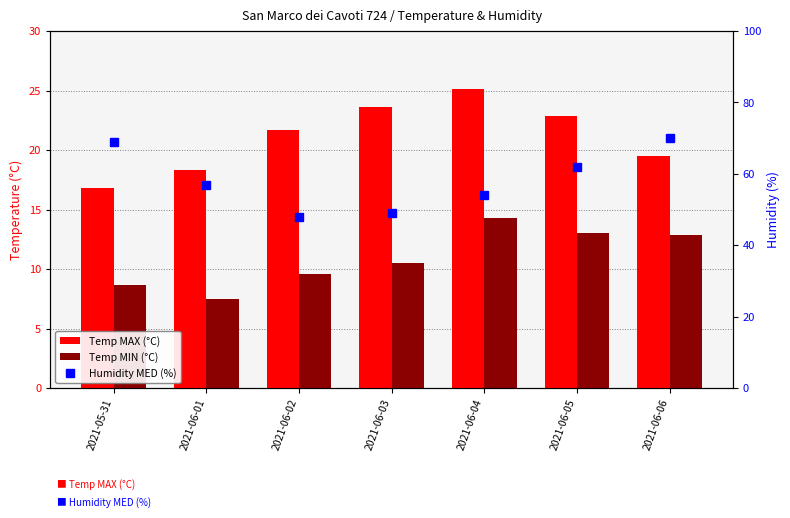

How many data points in Temp MAX (°C) are above 21?

4